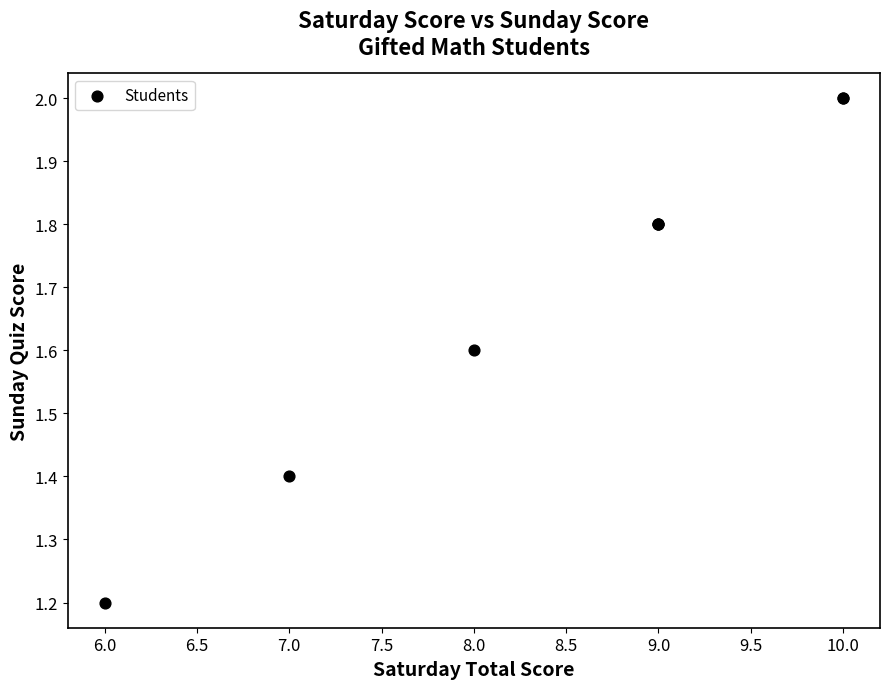

What Y value in the scatter plot is closest to 1?

1.2